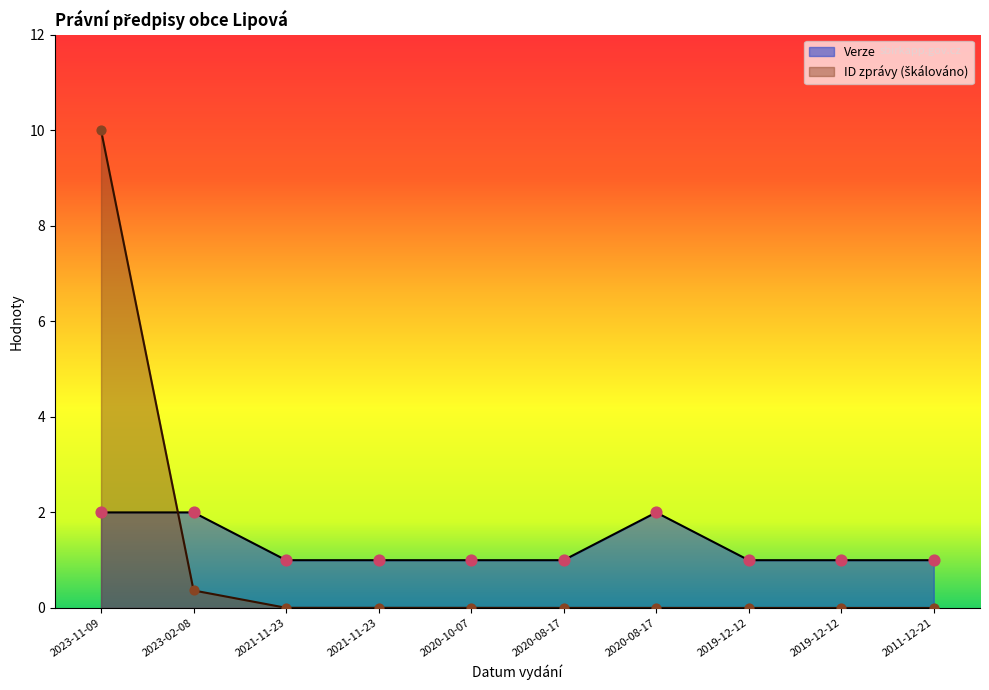

What is the total value across all series at 2020-08-17?

1.0